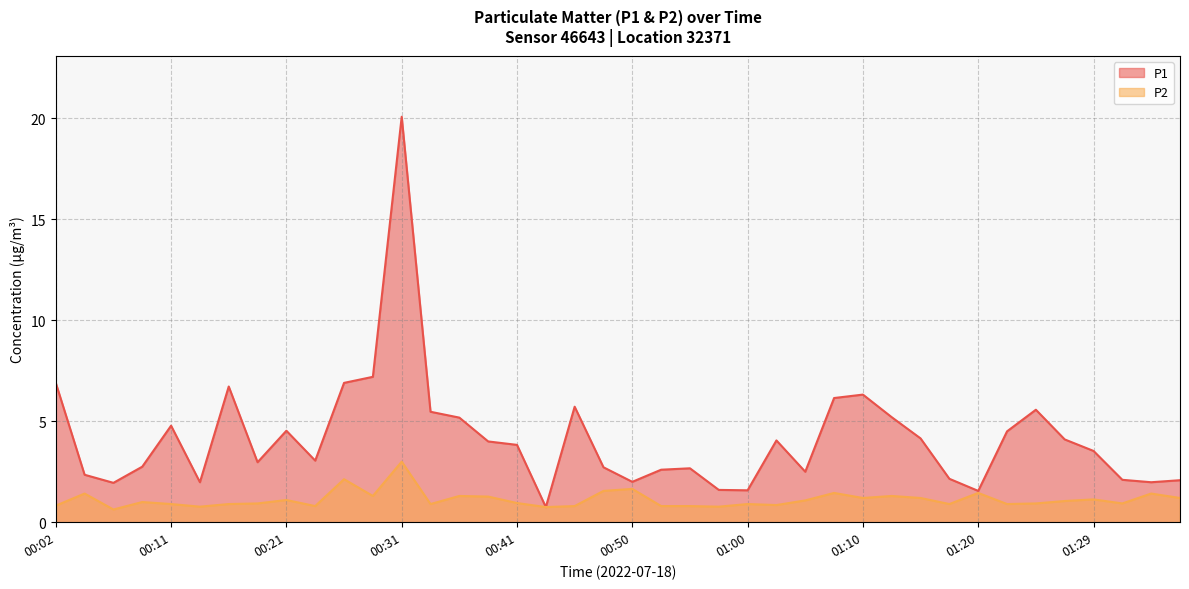

Where is the first local maximum for P2?

00:04